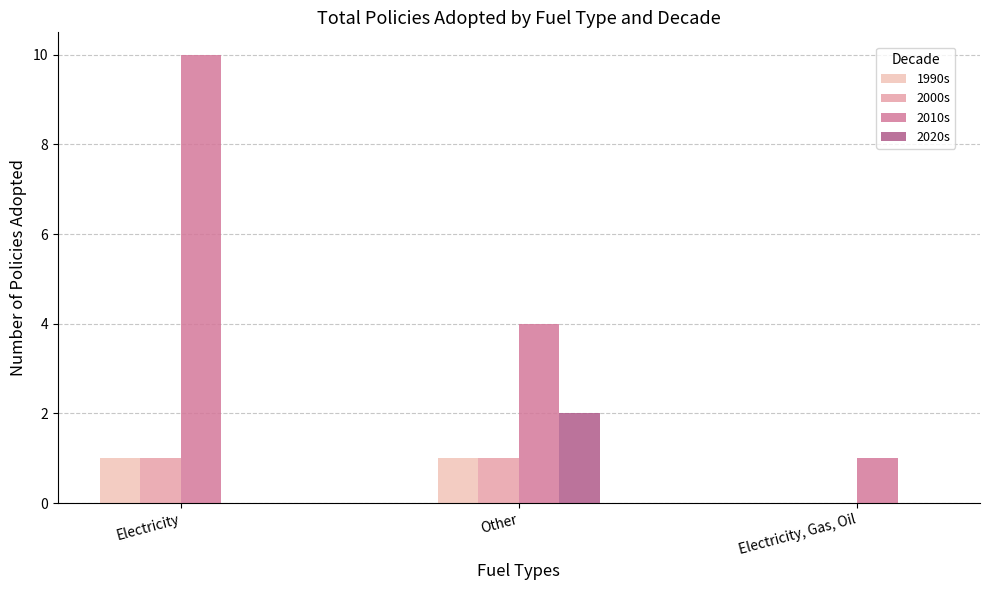

Reading right to left, extract all data points from this chart.

1990s: Electricity, Gas, Oil=0	Other=1	Electricity=1
2000s: Electricity, Gas, Oil=0	Other=1	Electricity=1
2010s: Electricity, Gas, Oil=1	Other=4	Electricity=10
2020s: Electricity, Gas, Oil=0	Other=2	Electricity=0